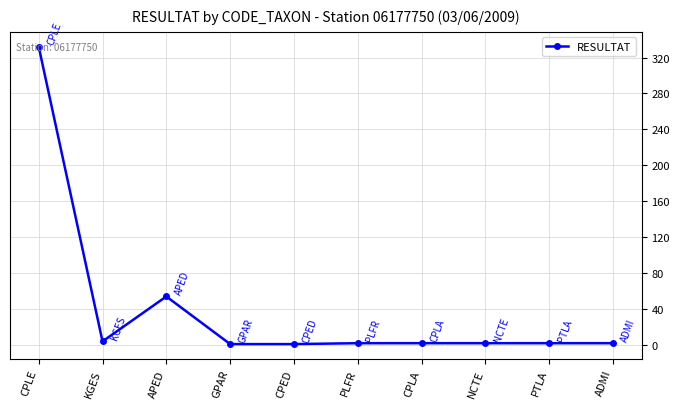

What is the smallest value displayed?

1